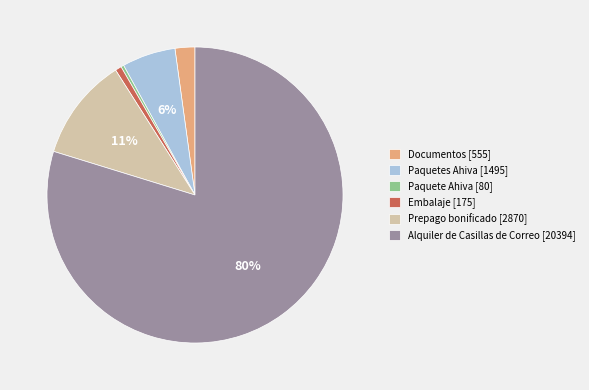

To the nearest percent, what is the average slice percentage?

17%